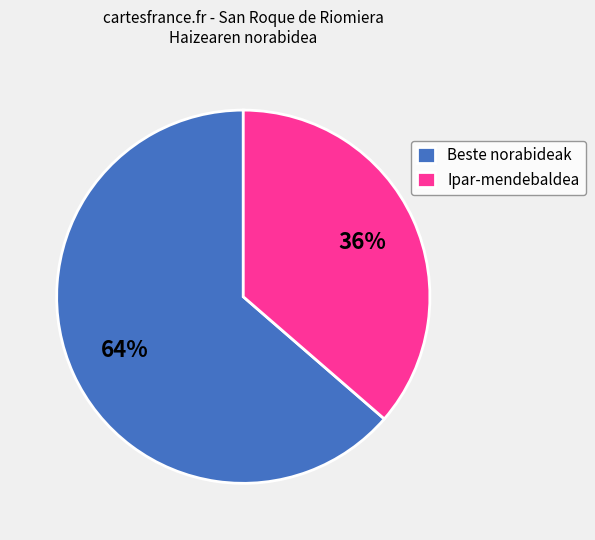

What is the ratio of the value at Ipar-mendebaldea to the value at Beste norabideak?

0.6